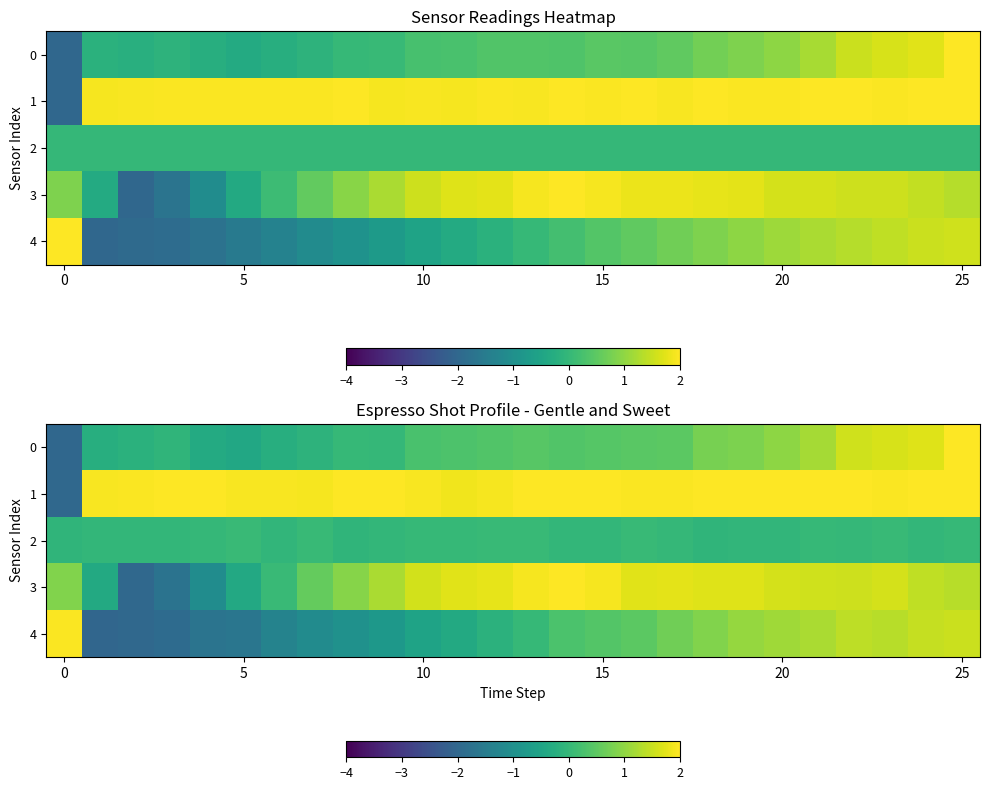

Which series has the largest total across all categories?

1